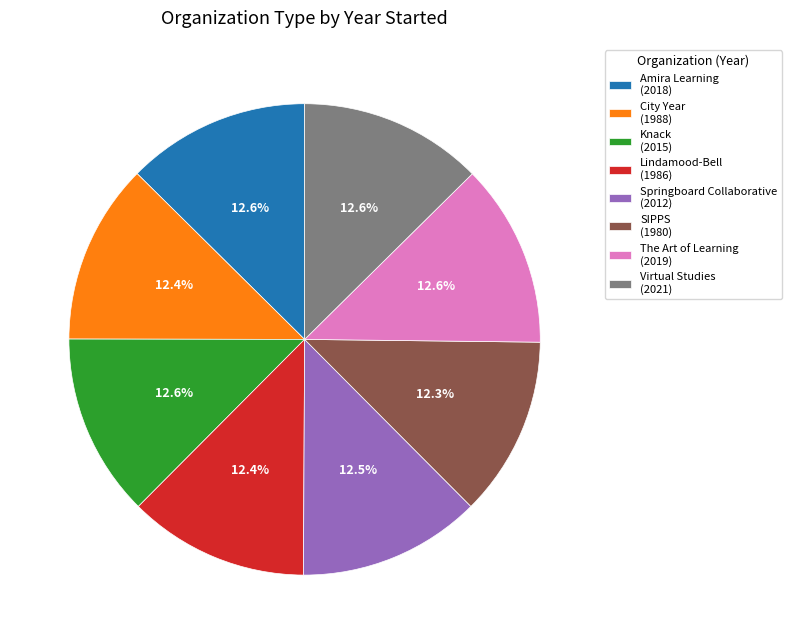

Does Knack (2015) represent more than half of the total?

No